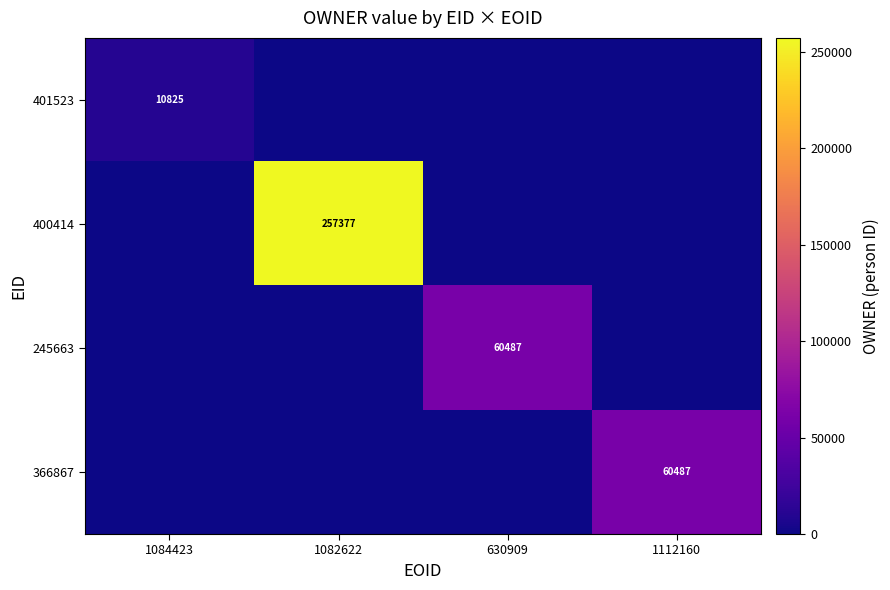

What is the difference between the highest and lowest values at 1084423?

10825